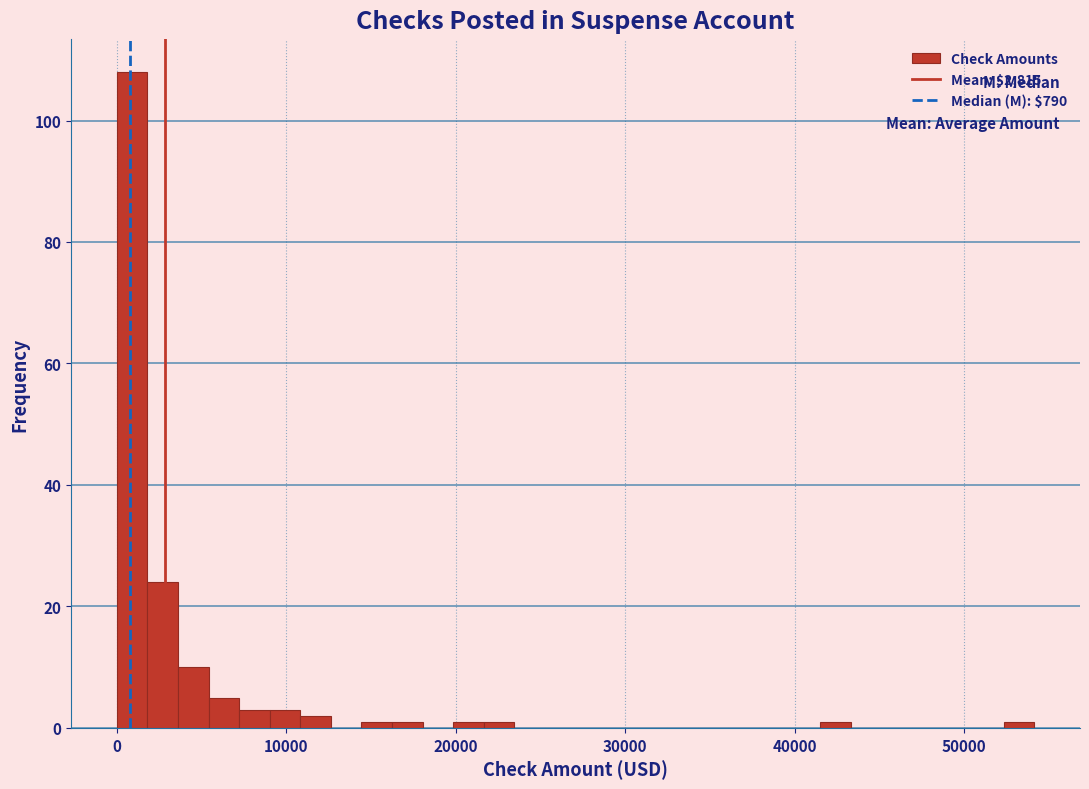

Read against the x-axis, roughly where is the centre of the tallest bar?

1000